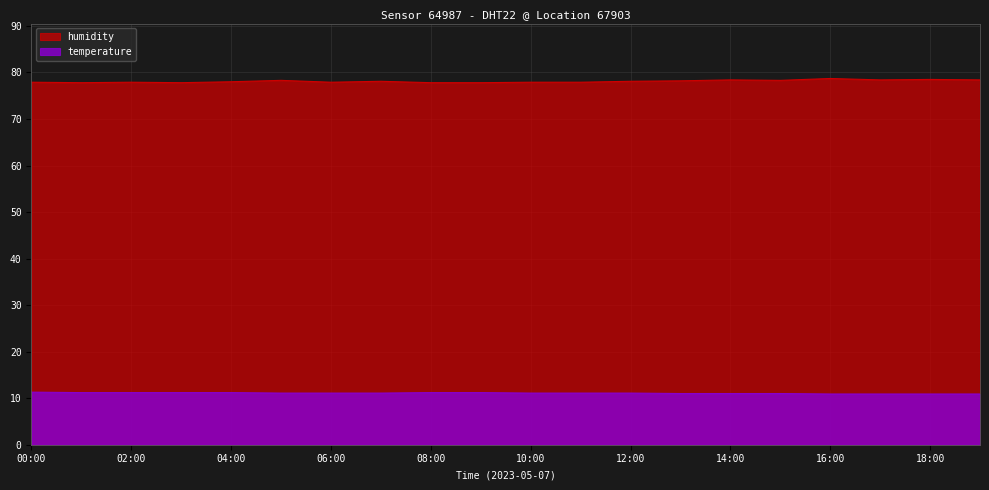

What position from the left is 08:00?

9